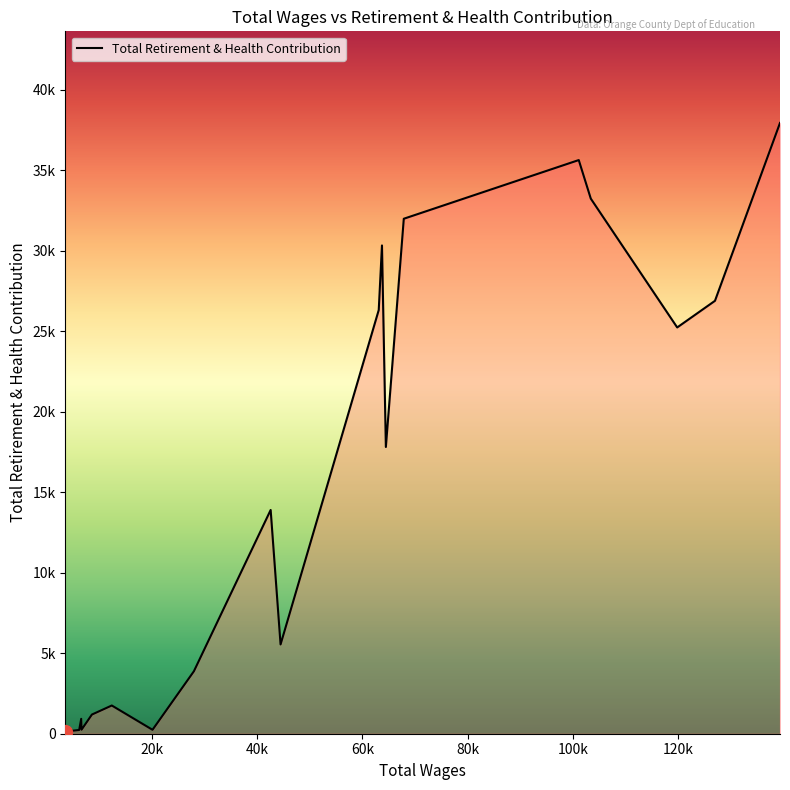

Is this an area chart (filled region under the line)?

Yes